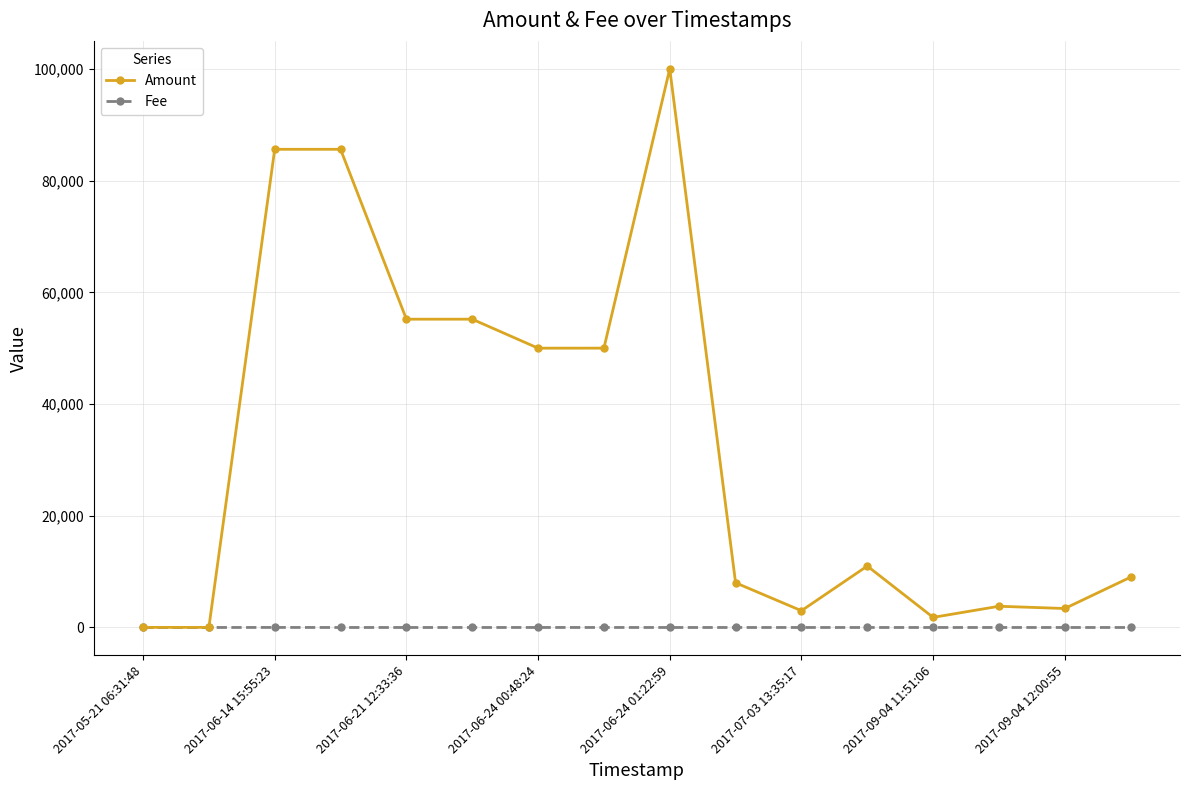

Does the chart have visible grid lines?

Yes